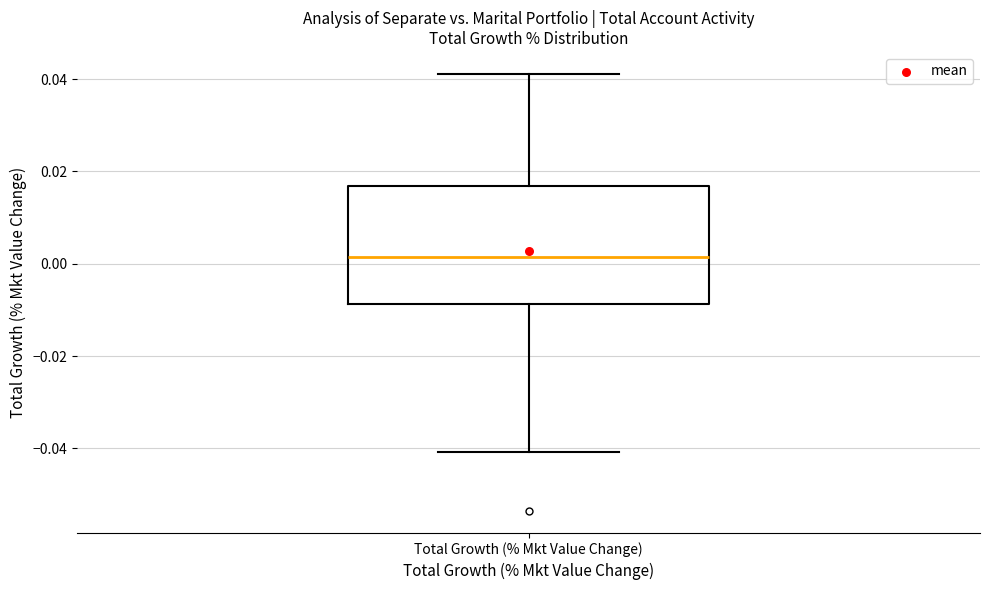

Where does the median line of the box for Total Growth (% Mkt Value Change) sit on the y-axis? The values are not printed on the chart, so give them approximately, as read against the axis.

0.002